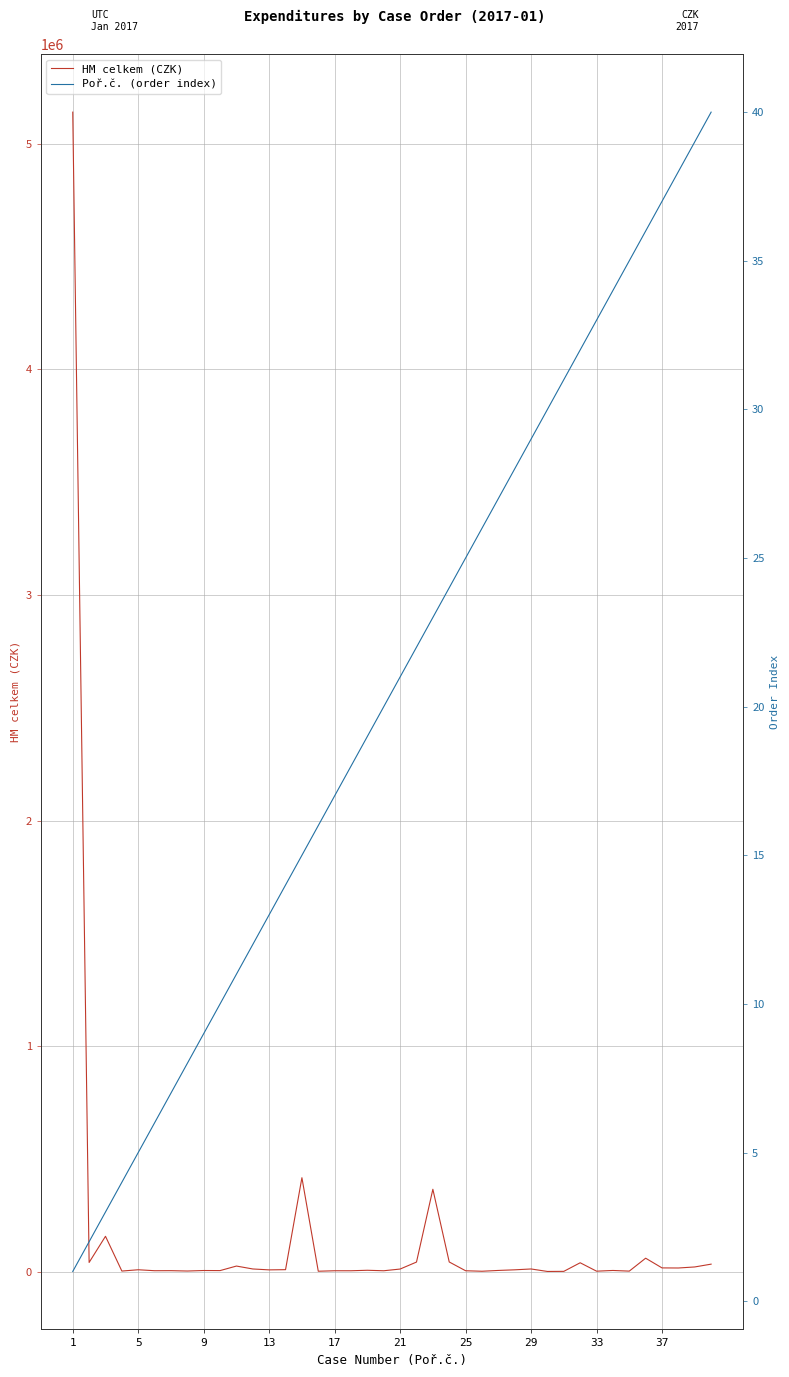

Reading right to left, what are all the values shown in this chart?

HM celkem (CZK): 33880.0	21452.1	16813.0	17215.9	60255.6	2968.0	5871.0	2722.5	39990.5	1924.0	1500.0	12486.0	8743.5	5997.0	2438.2	4598.0	43511.6	365762.4	43105.4	12179.0	4600.0	6717.9	4598.0	4598.0	2490.0	416972.0	9400.0	8500.0	12487.2	25410.0	5299.8	5659.0	3400.0	4980.0	4780.0	9000.0	3275.0	157300.0	41394.1	5139977.2
Poř.č. (order index): 40.0	39.0	38.0	37.0	36.0	35.0	34.0	33.0	32.0	31.0	30.0	29.0	28.0	27.0	26.0	25.0	24.0	23.0	22.0	21.0	20.0	19.0	18.0	17.0	16.0	15.0	14.0	13.0	12.0	11.0	10.0	9.0	8.0	7.0	6.0	5.0	4.0	3.0	2.0	1.0